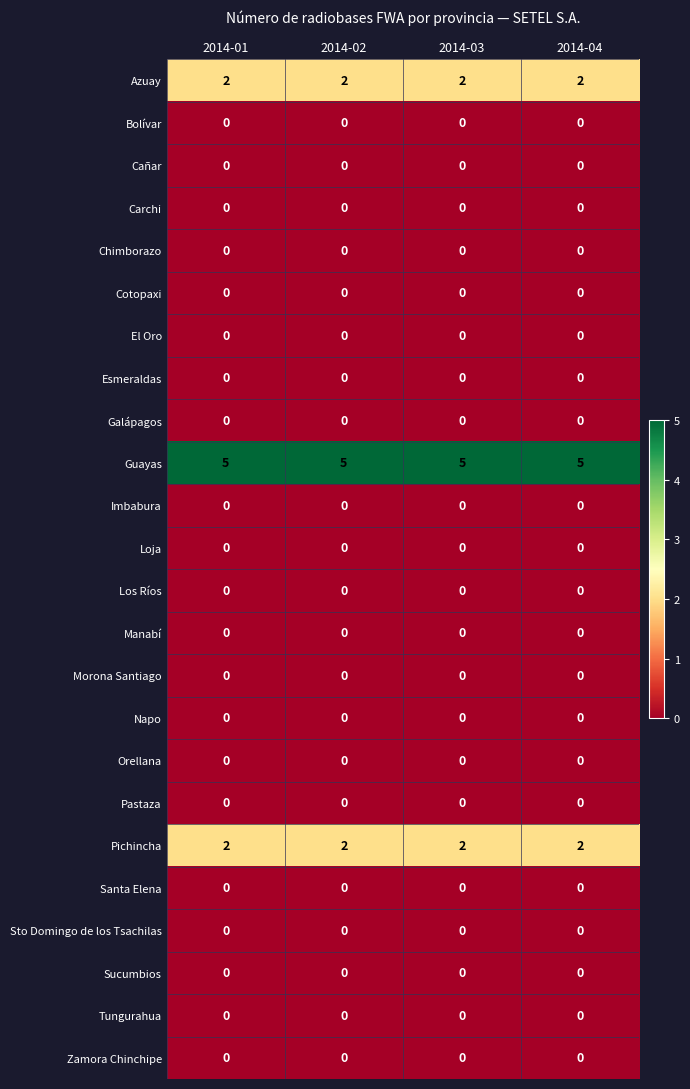

What is the spread (max minus min) of values at 2014-02?

5